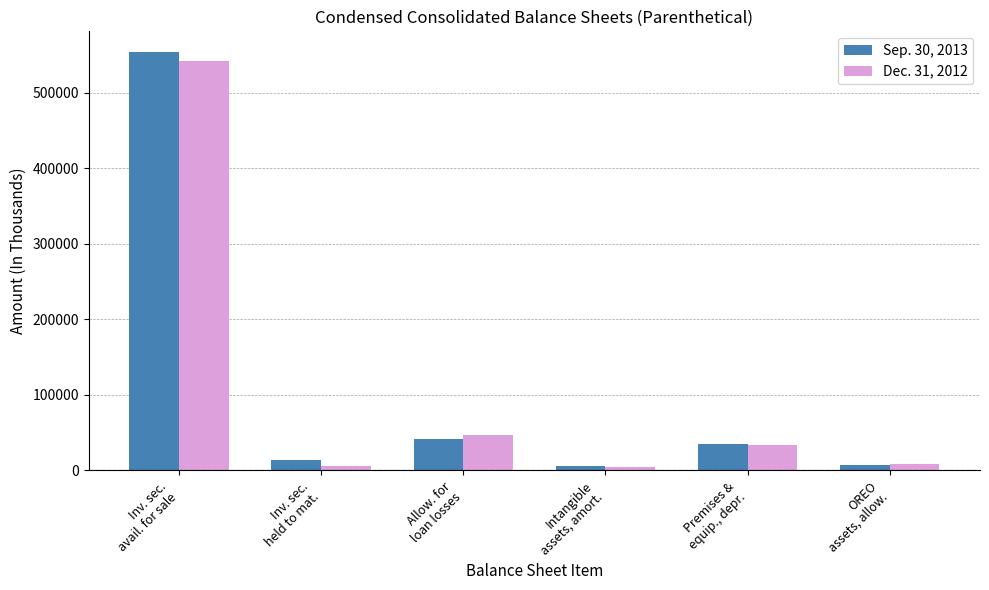

Rank the series by their maximum value, from highest to lowest.

Sep. 30, 2013, Dec. 31, 2012